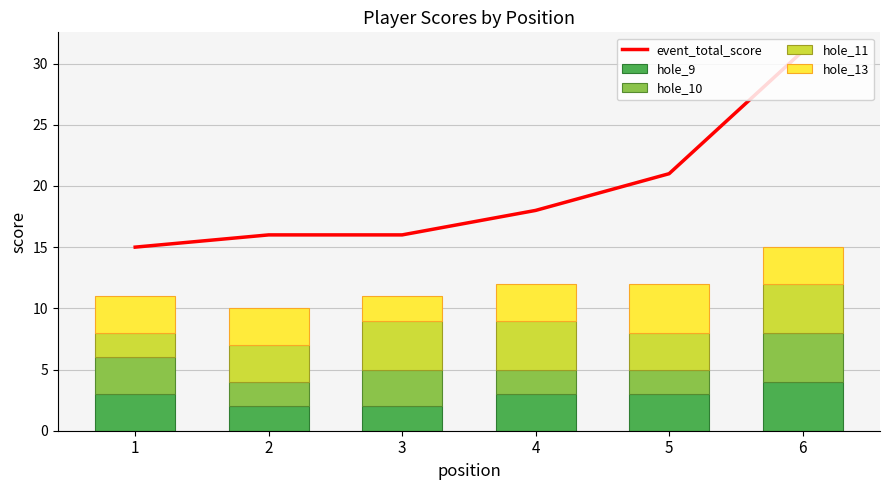

How many values in the hole_13 series are below 3?

1